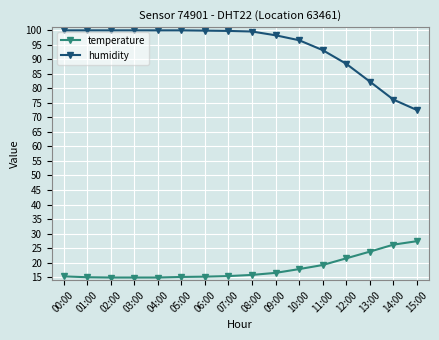

What is the sum of the humidity values at 04:00 and 11:00?

193.0